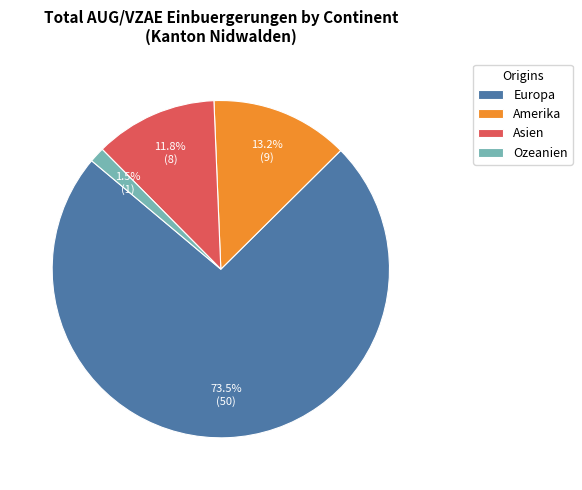

How many slices are in this pie chart?

4